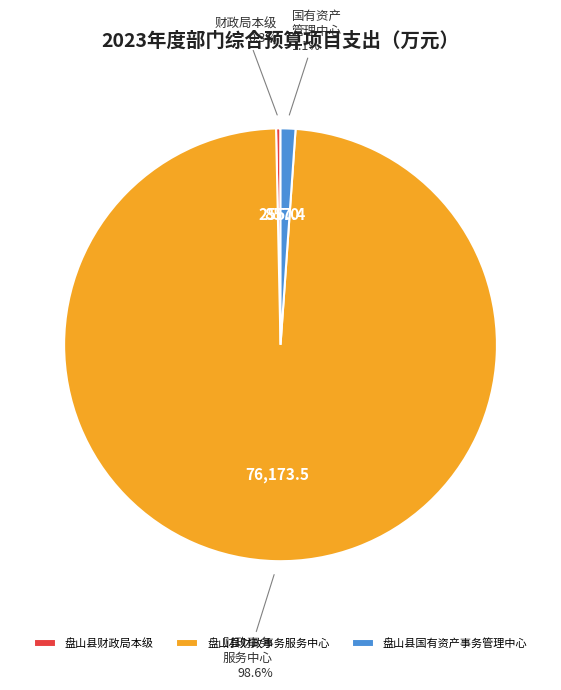

What percentage do 盘山县财政局本级 and 盘山县国有资产事务管理中心 together represent?

1.4%